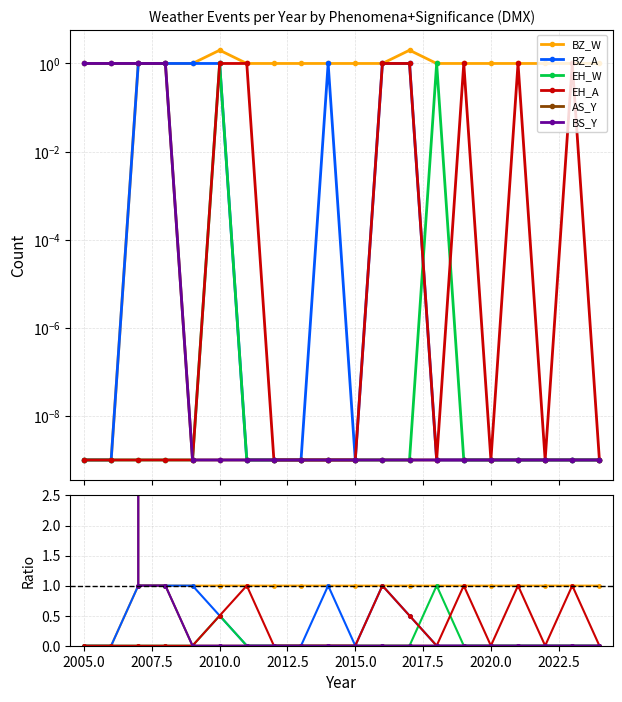

Count the BZ_A values in the range 0 to 1.

20